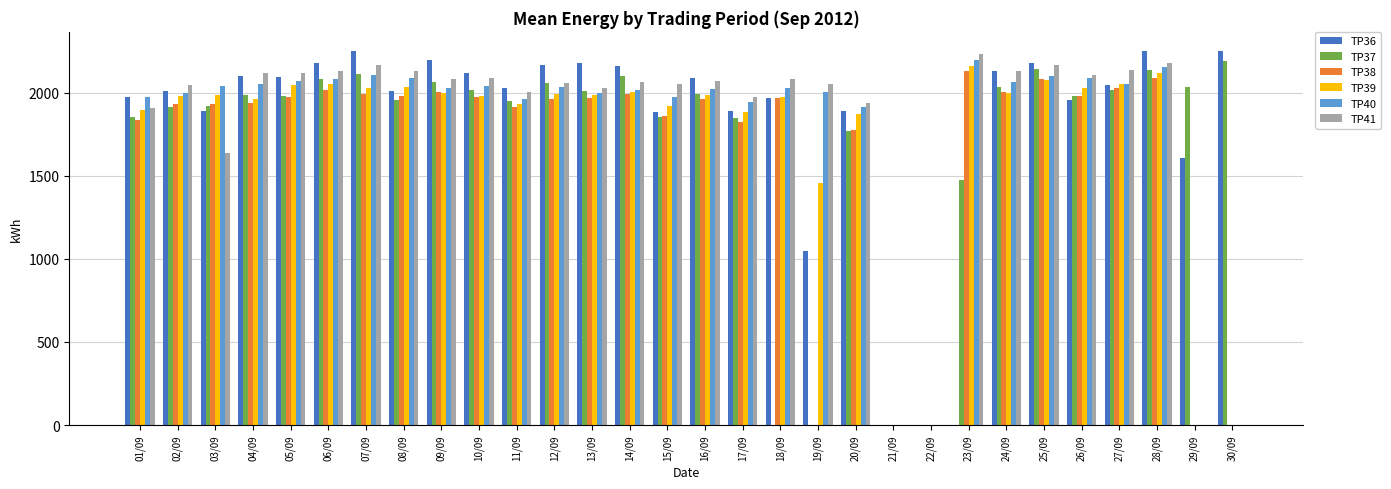

What is the approximate value of TP41 at 18/09, to the nearest 50?

2100